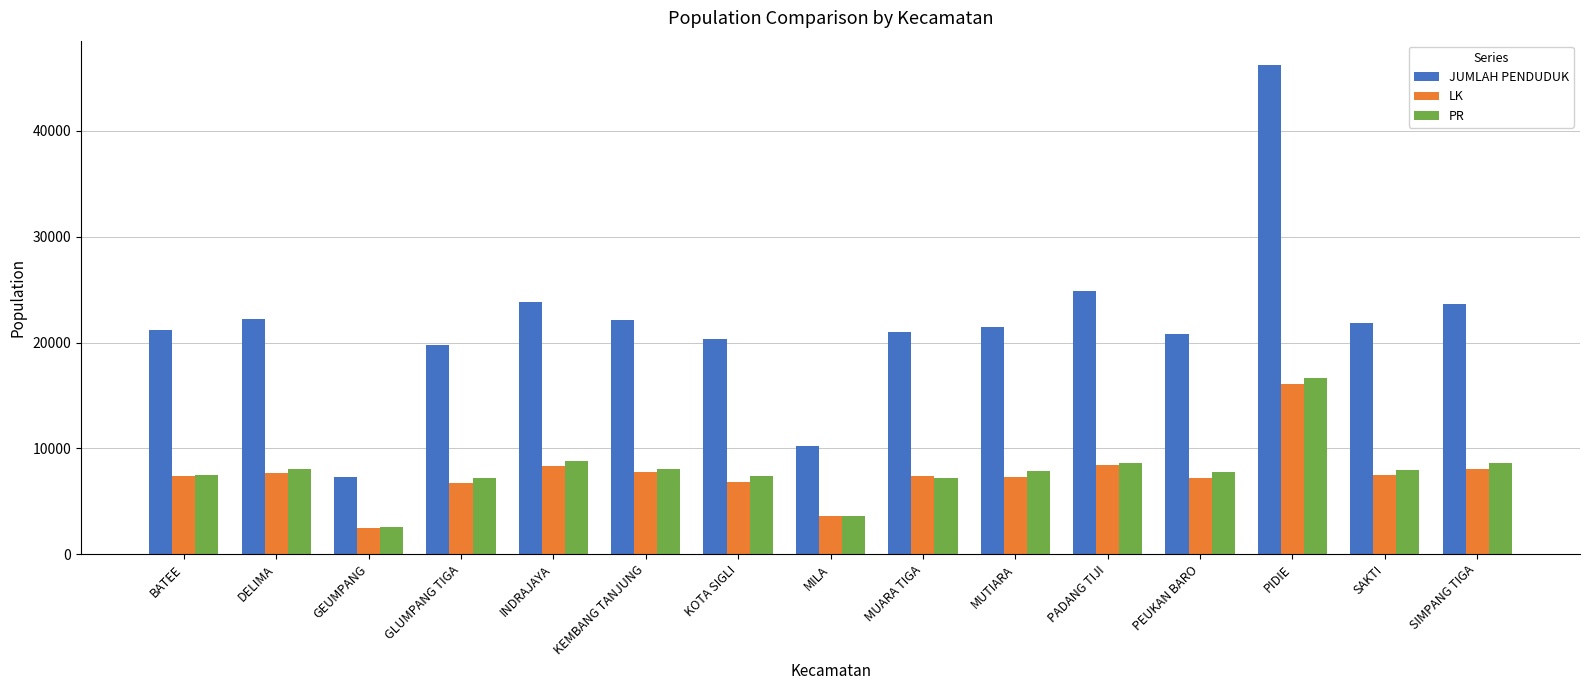

What are all the series names shown in the legend?

JUMLAH PENDUDUK, LK, PR